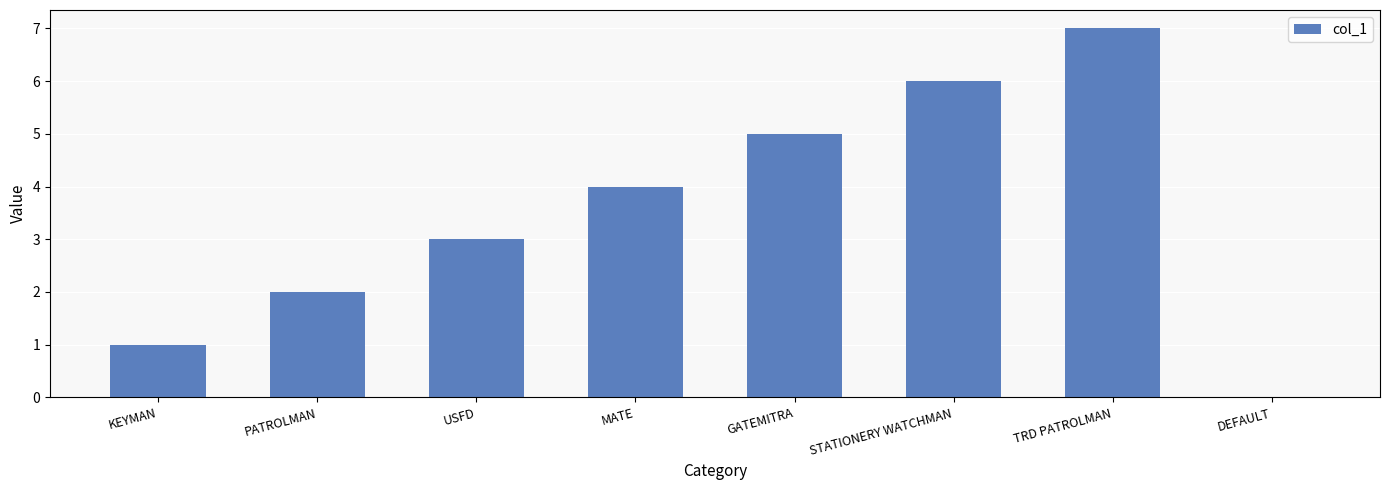

Count the number of data series in this chart.

1